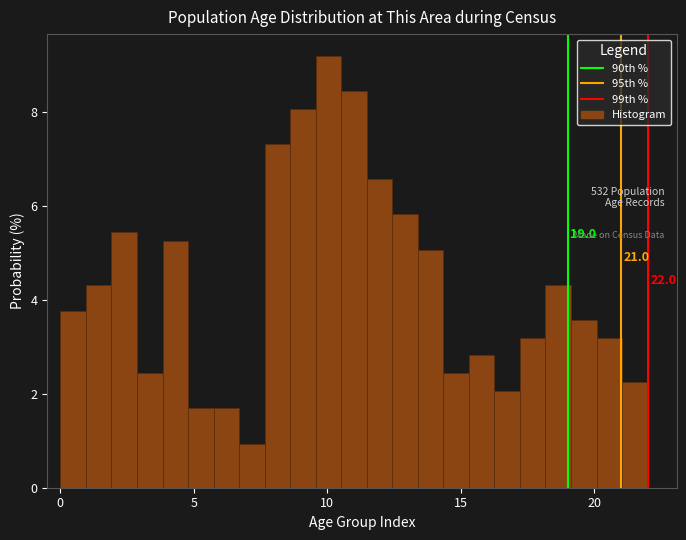

Read against the x-axis, roughly where is the centre of the tallest bar?

10.0